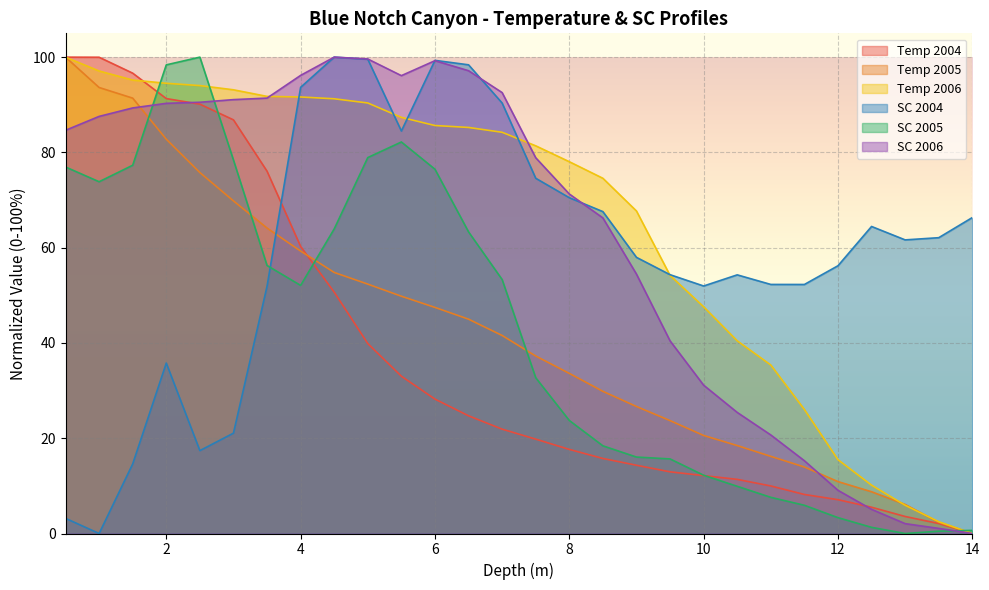

Which category has the highest value in the Temp 2005 series?

0.5